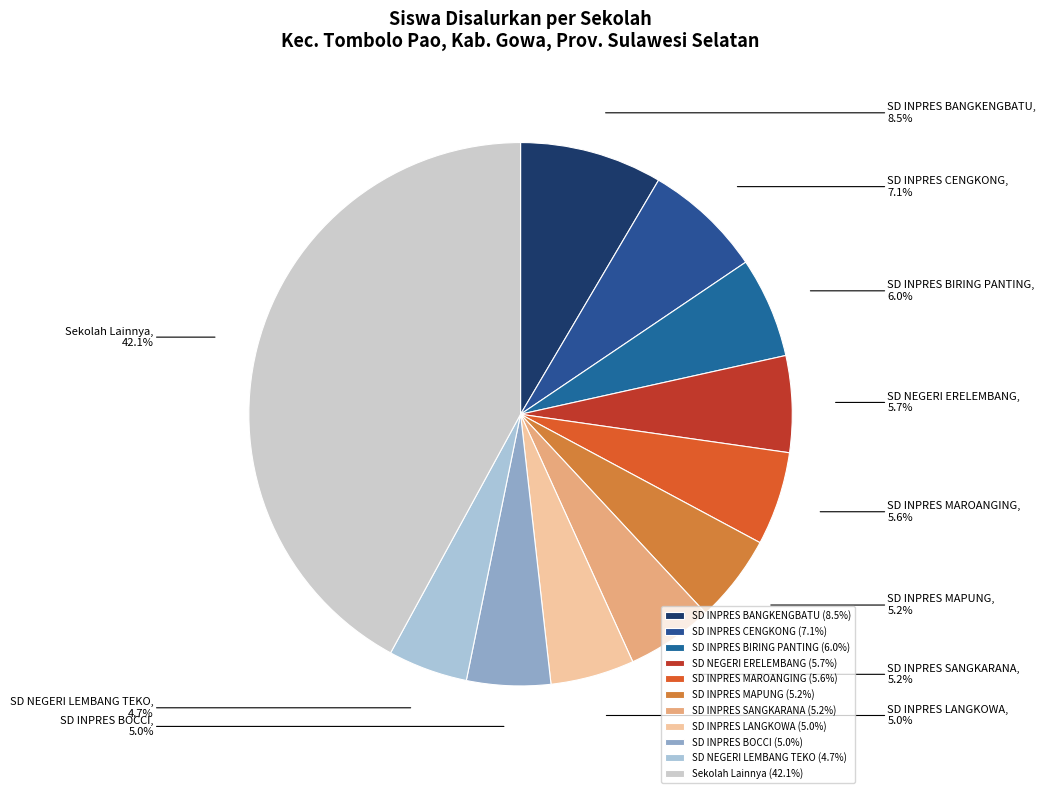

Count the number of slices in the pie.

11